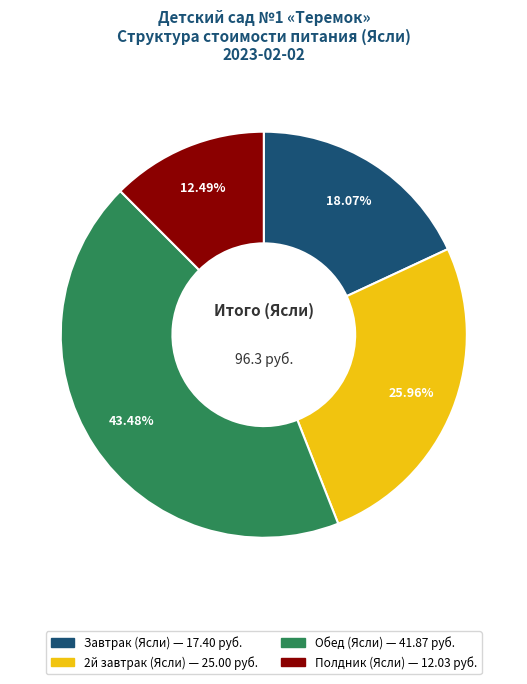

Rank the categories by value from highest to lowest.

Обед (Ясли), 2й завтрак (Ясли), Завтрак (Ясли), Полдник (Ясли)